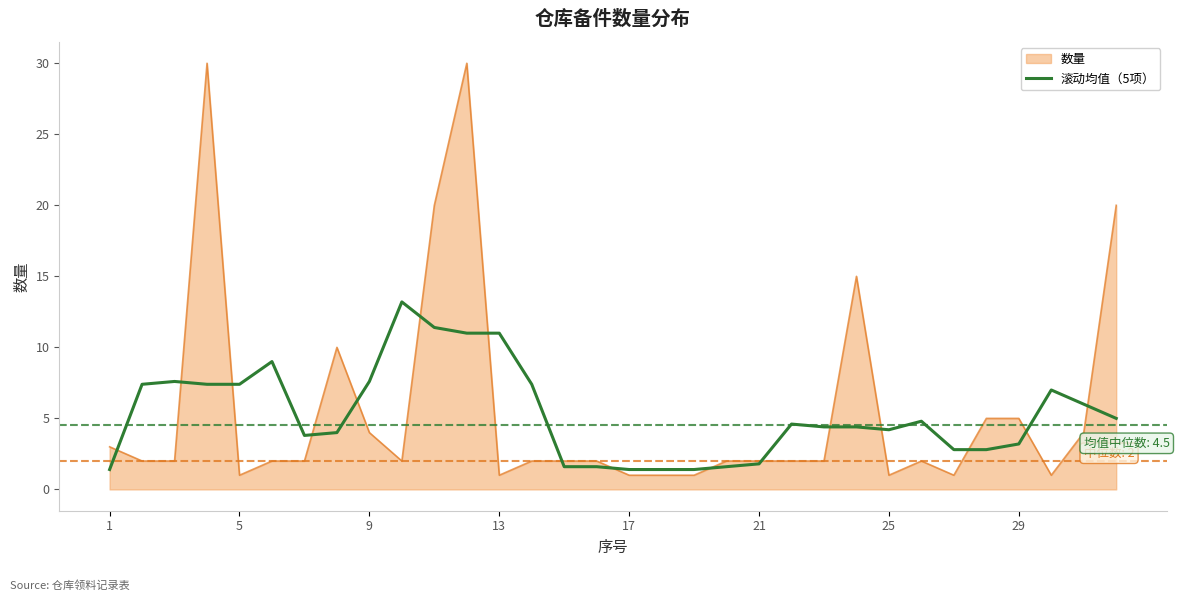

List the series in order of their peak value, lowest first.

滚动均值（5项）, 数量